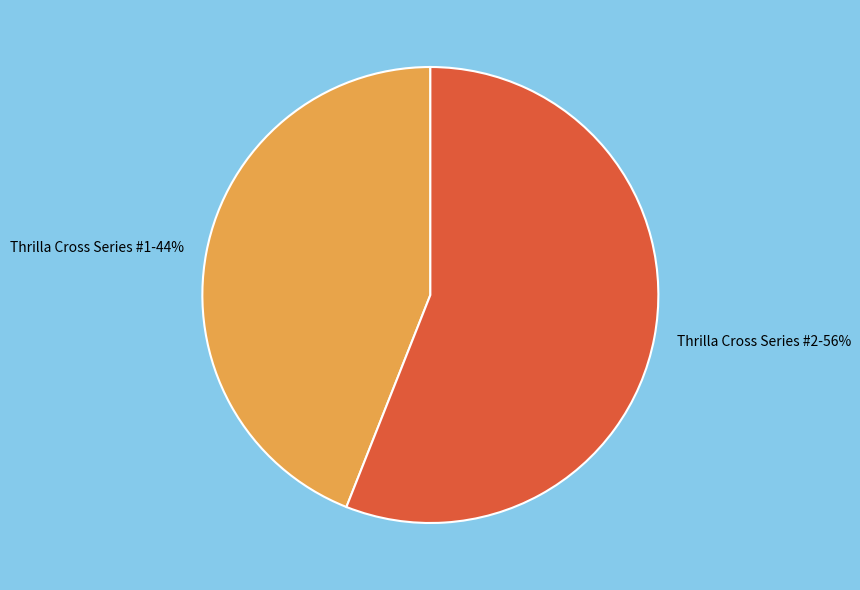

Is it true that Thrilla Cross Series #2 is 56% of the pie?

True